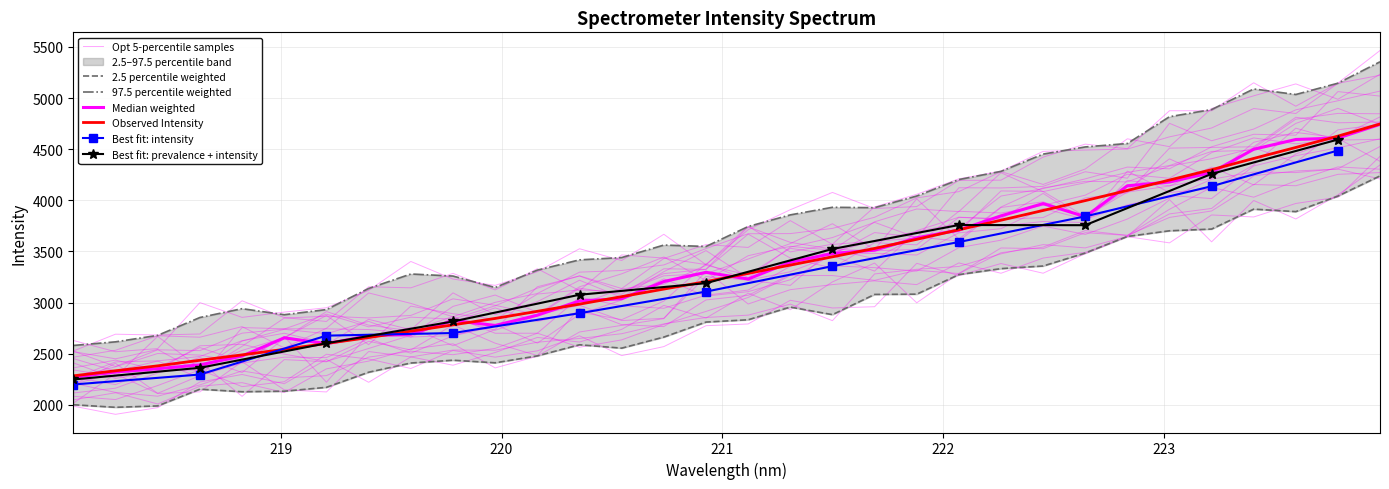

What position from the left is 222.6447?

25